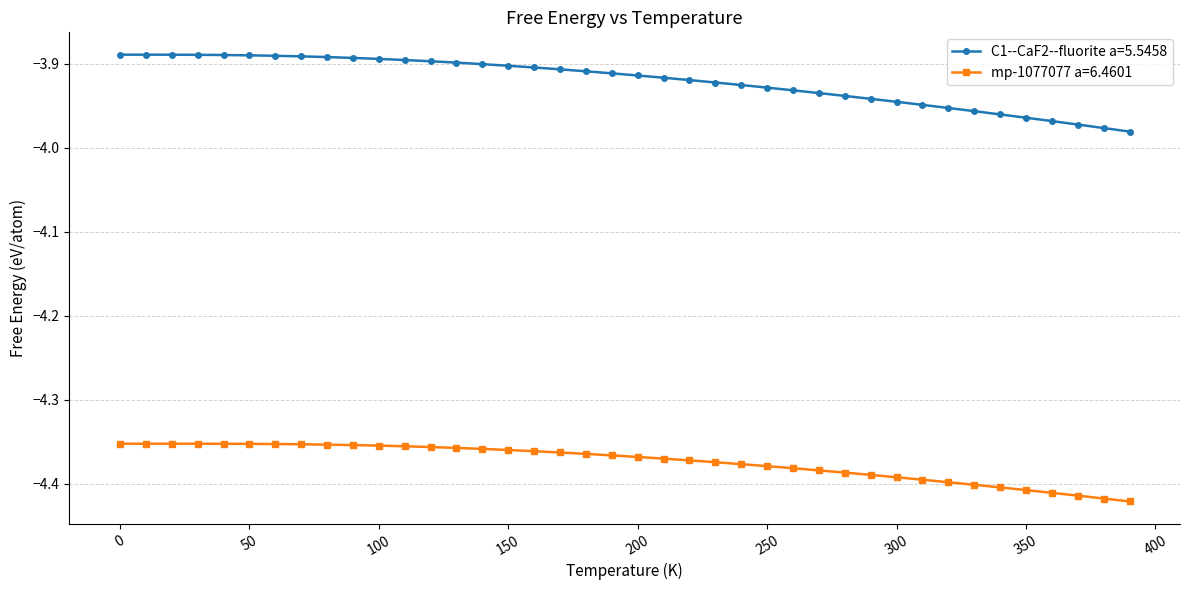

List the series in order of their overall mean, lowest first.

mp-1077077 a=6.4601, C1--CaF2--fluorite a=5.5458